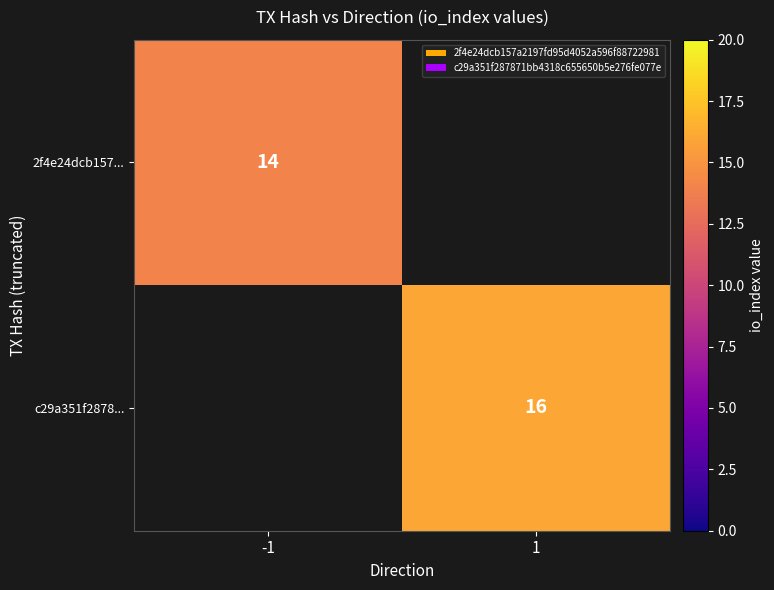

Is it true that 2f4e24dcb157... equals 14 at -1?

True